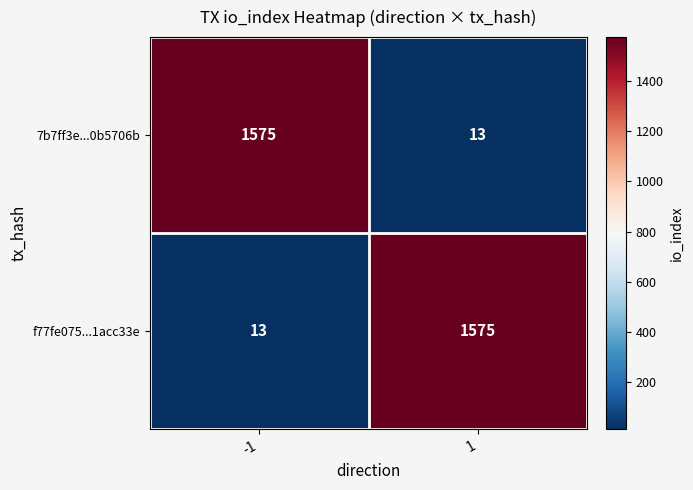

What is the total value across all series at -1?

1588